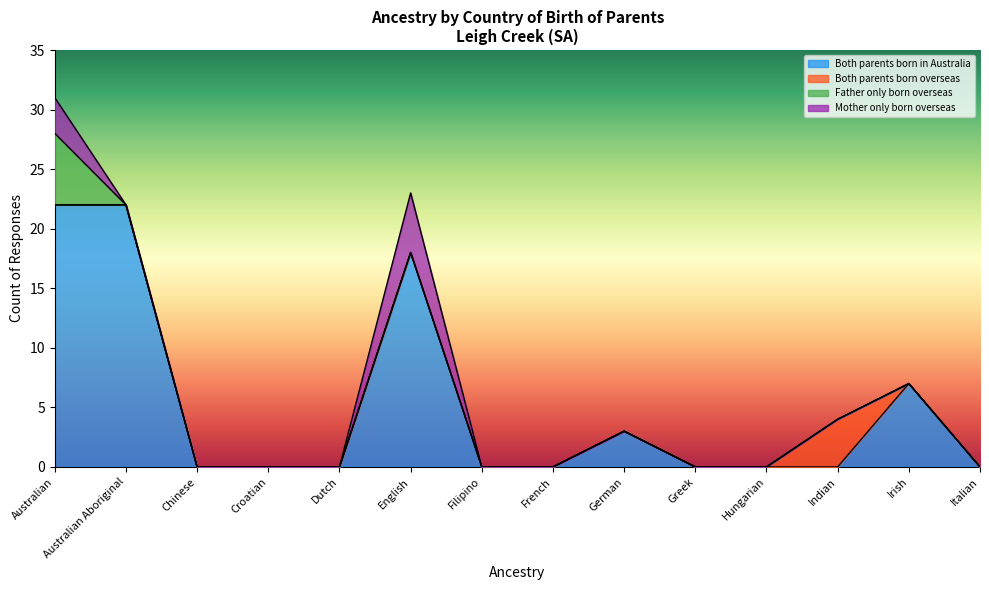

What is the difference between the maximum and minimum values in the Both parents born in Australia series?

22